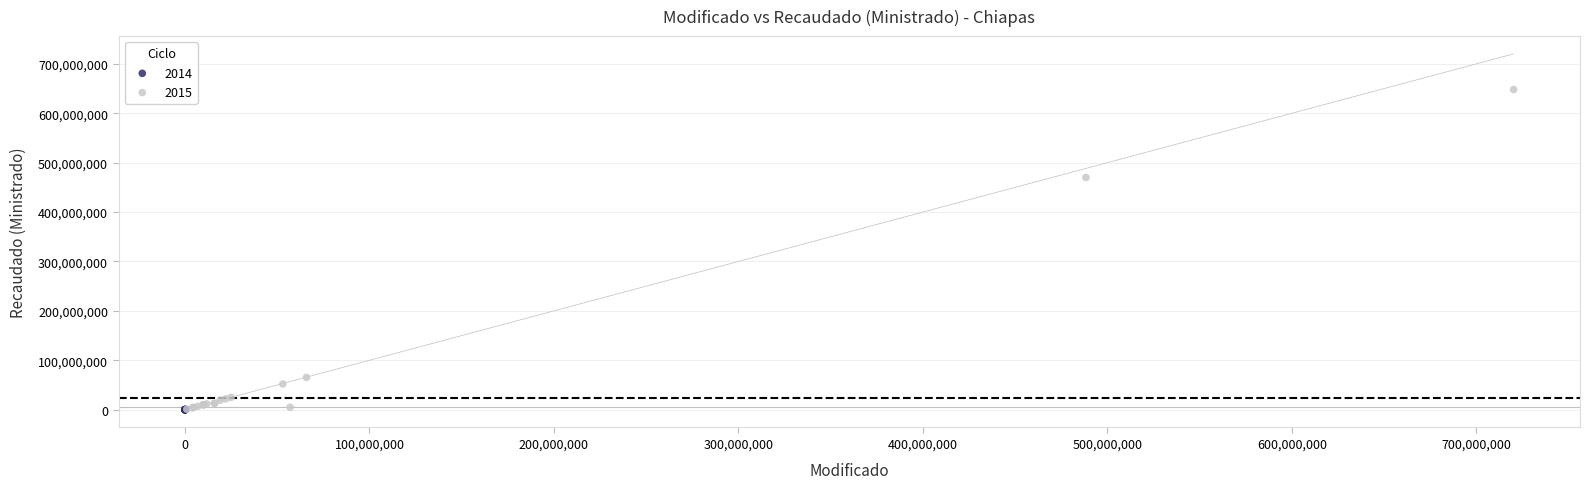

Which series reaches the maximum Y coordinate?

2015